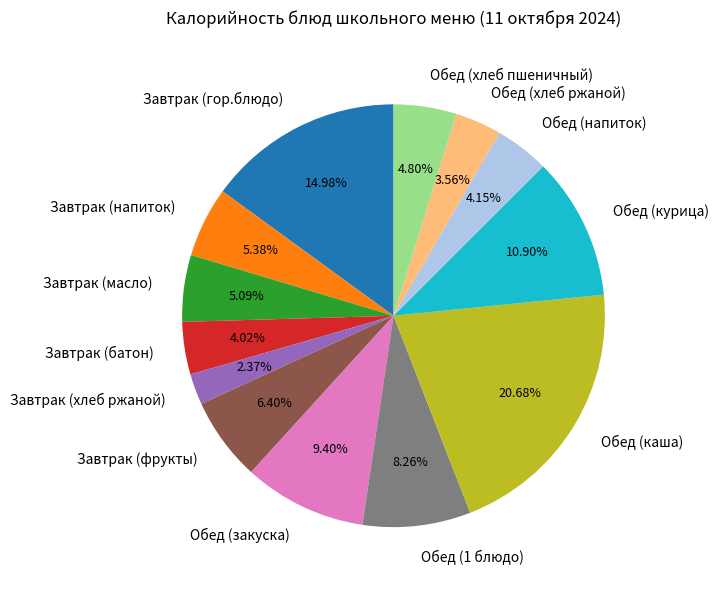

To the nearest percent, what is the average slice percentage?

8%